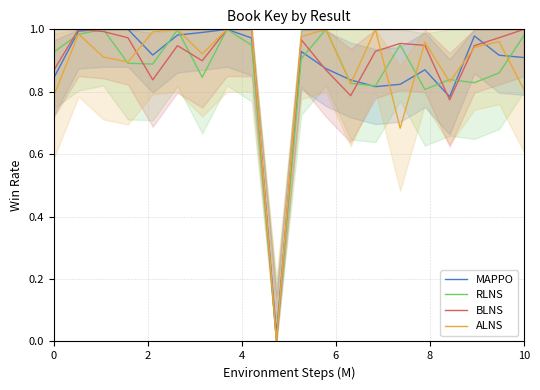

How many intersections are there between BLNS and MAPPO?

7